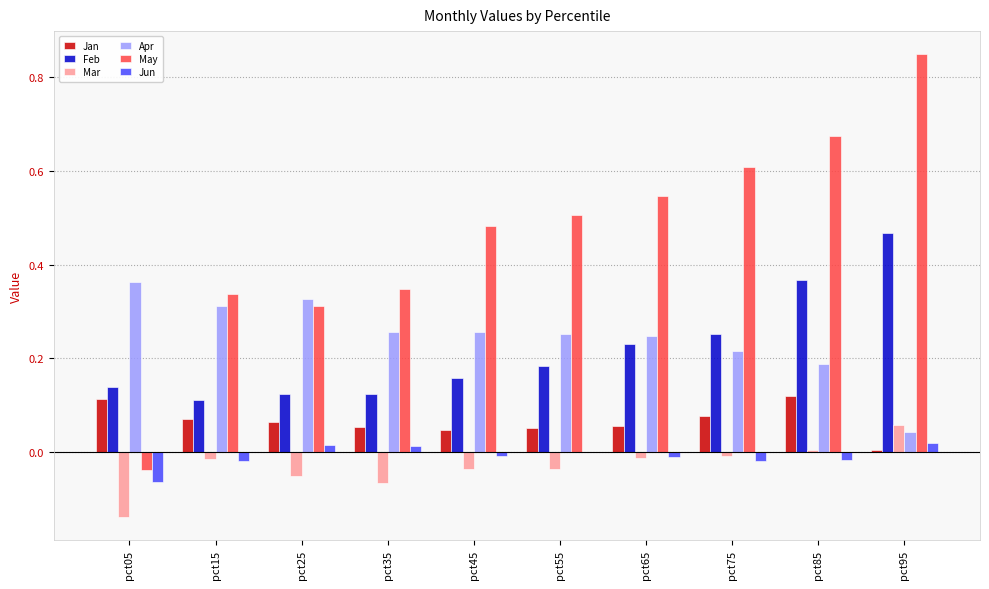

Are the bars horizontal?

No